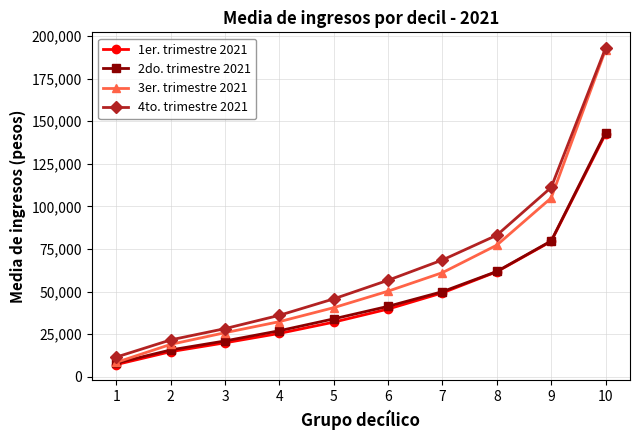

What is the sum of all 1er. trimestre 2021 values?

472032.3